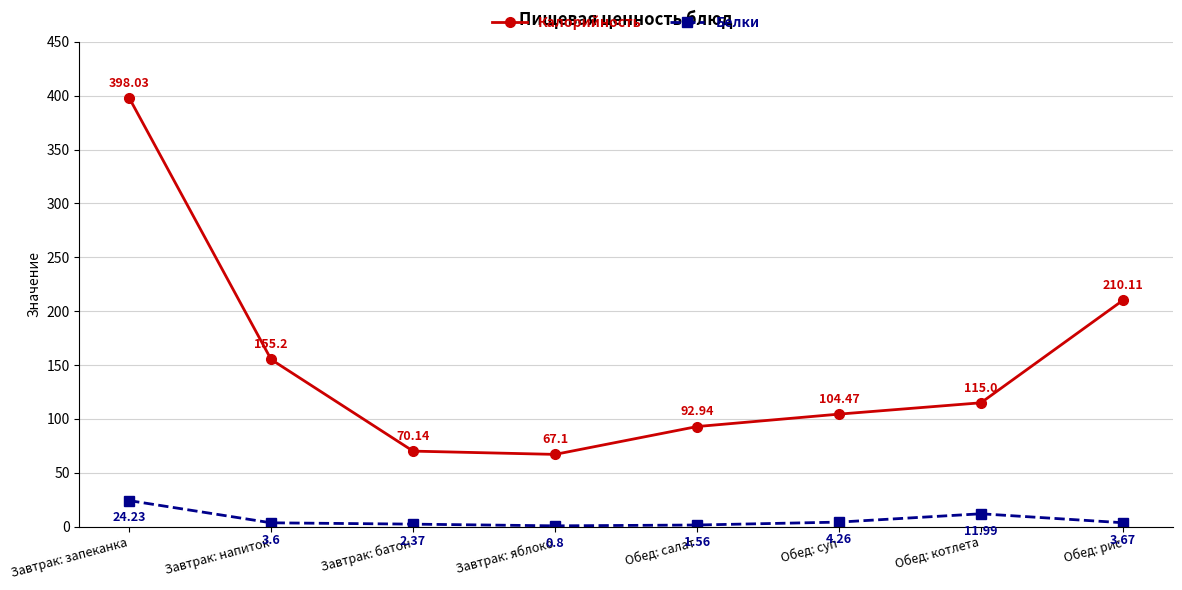

How many lines are shown in the chart?

2